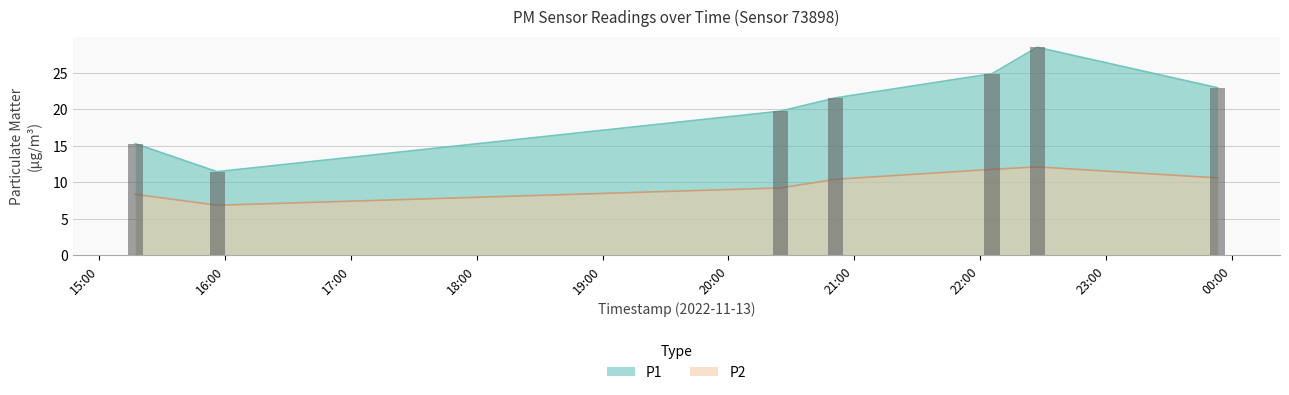

How many values in the P1 series exceed 21?

4